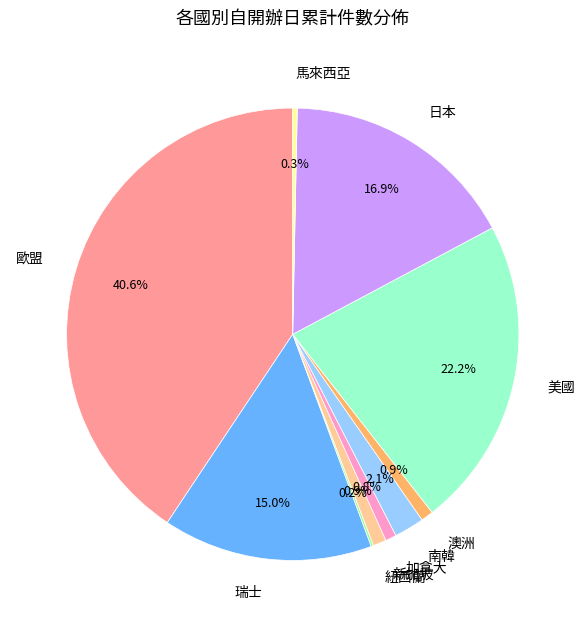

Combined, what portion of the pie is 馬來西亞 and 加拿大?

1.1%